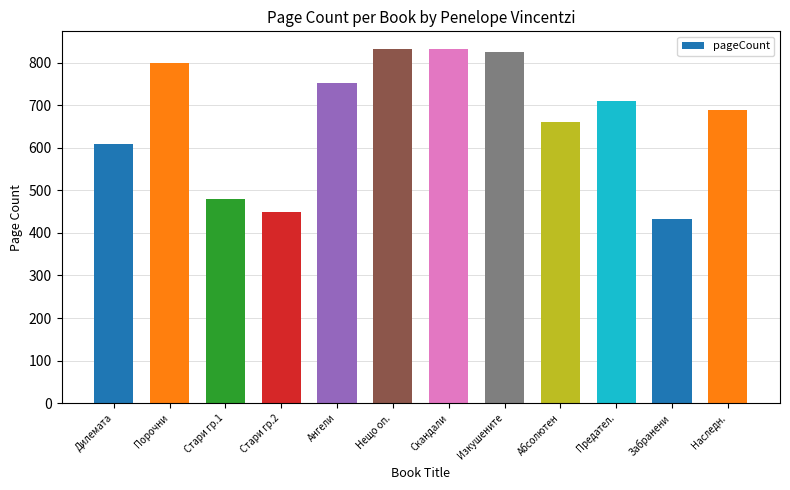

What is the approximate value at Абсолютен, to the nearest 50?

650